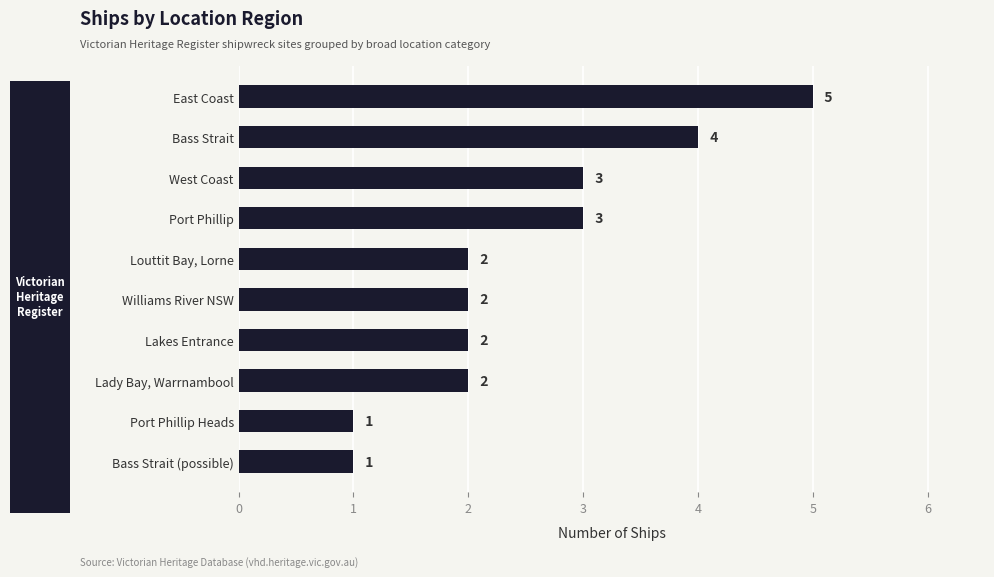

What is the difference between the second highest and second lowest values?

3